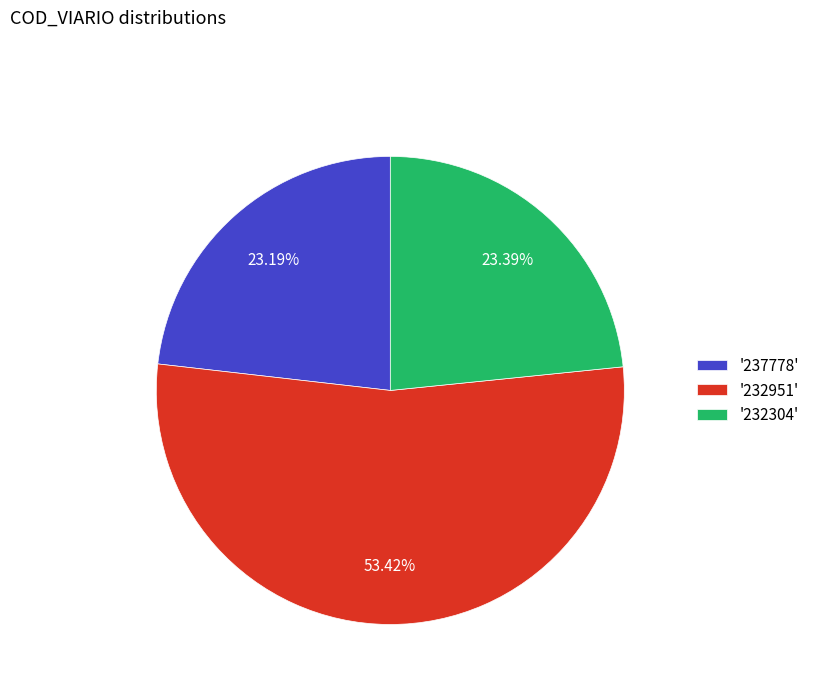

Between '232951' and '232304', which is larger?

'232951'